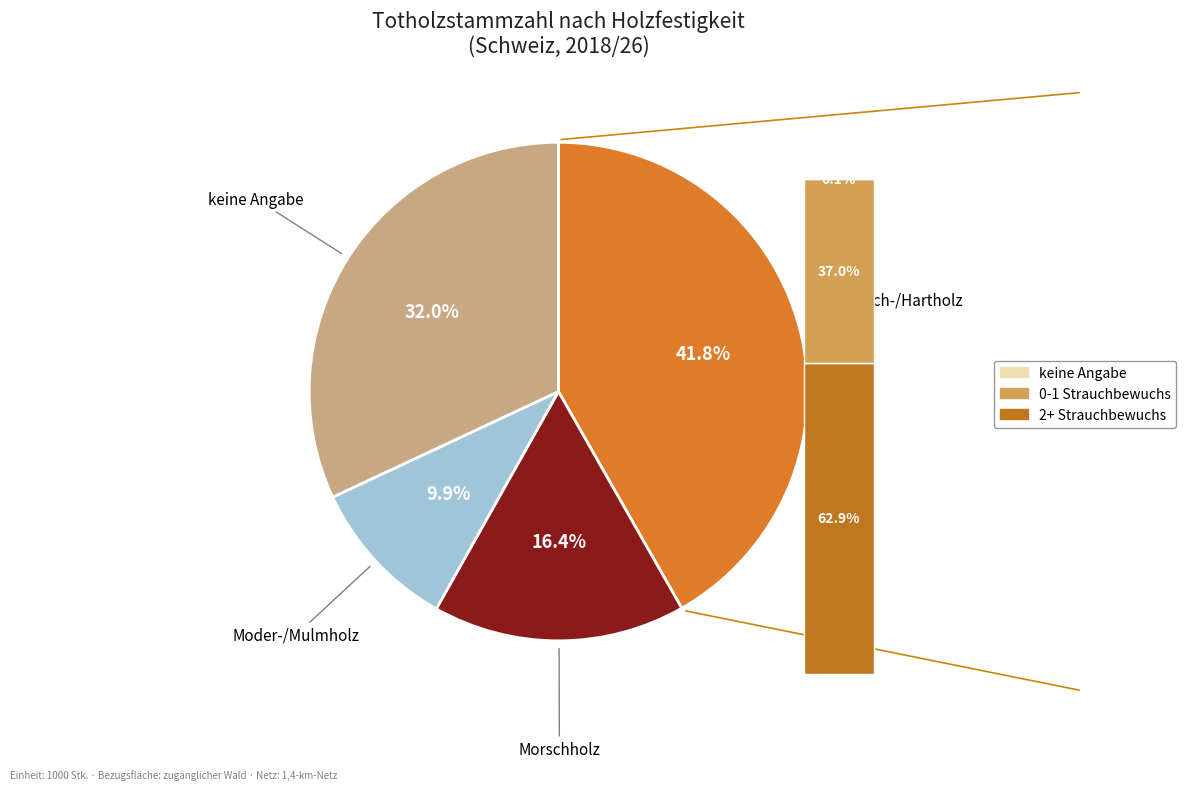

What percentage is the keine Angabe slice, to the nearest percent?

32%